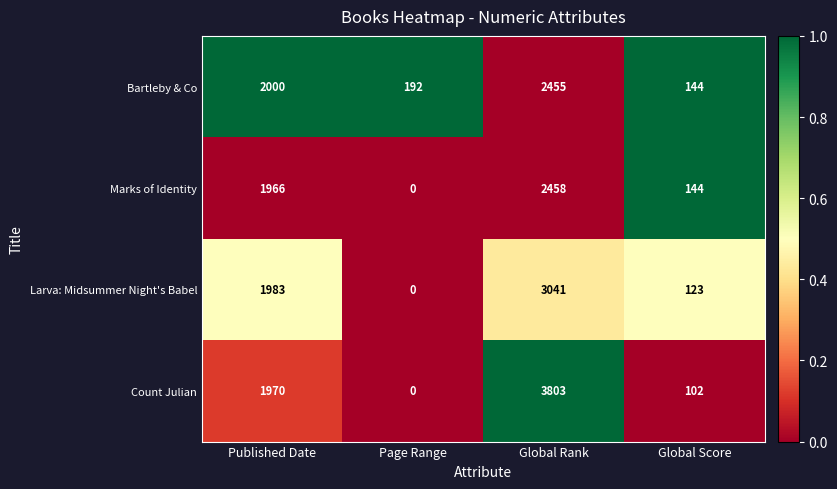

What is the sum of all Larva: Midsummer Night's Babel values?

5147